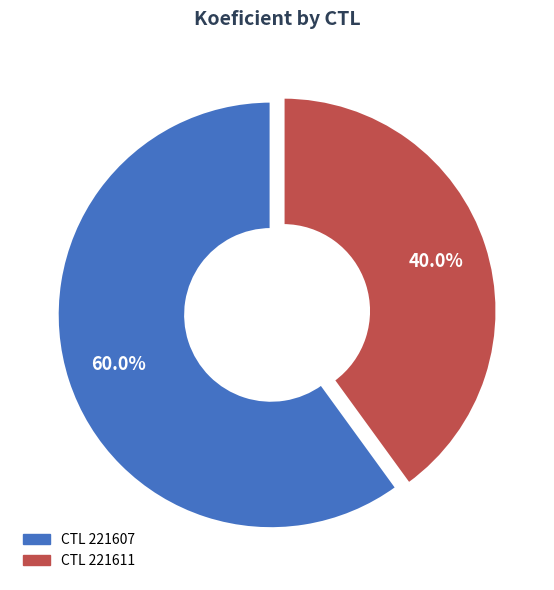

Count the number of slices in the pie.

2